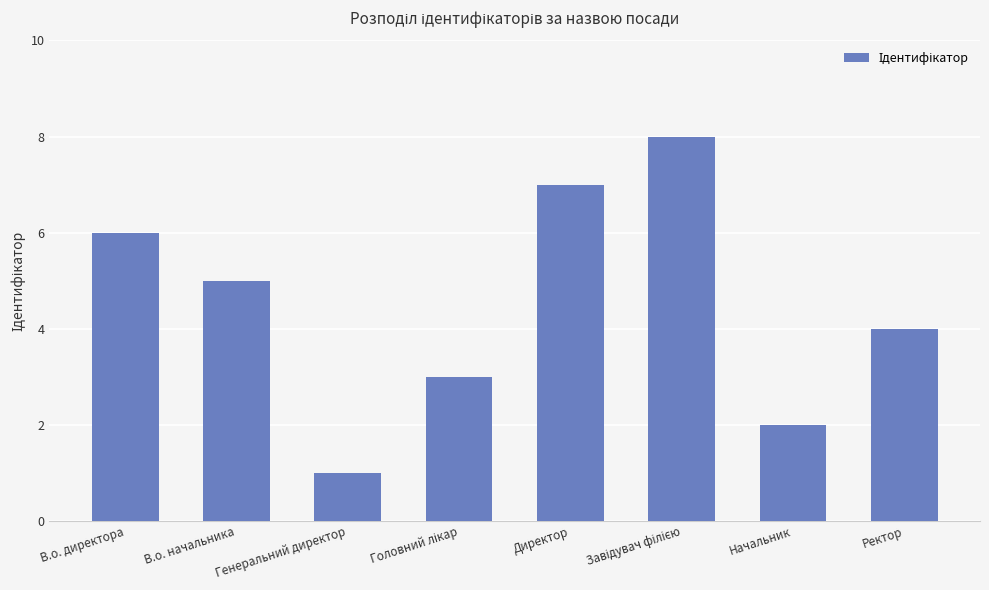

The chart shows a value of 5 at В.о. начальника. True or false?

True